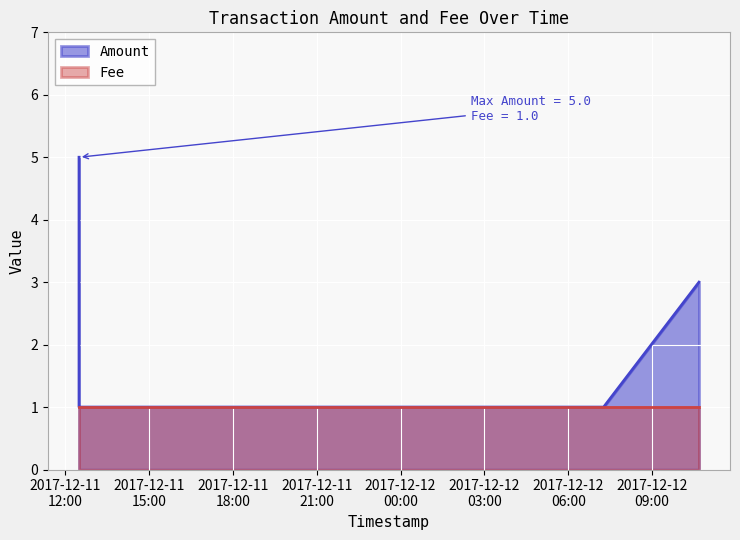

What is the ratio of the value at 2017-12-11 12:29:22 to the value at 2017-12-12 07:16:02?

5.0